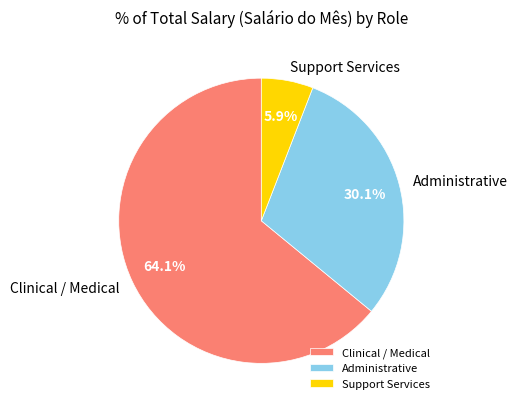

Does Clinical / Medical account for over 50% of the chart?

Yes